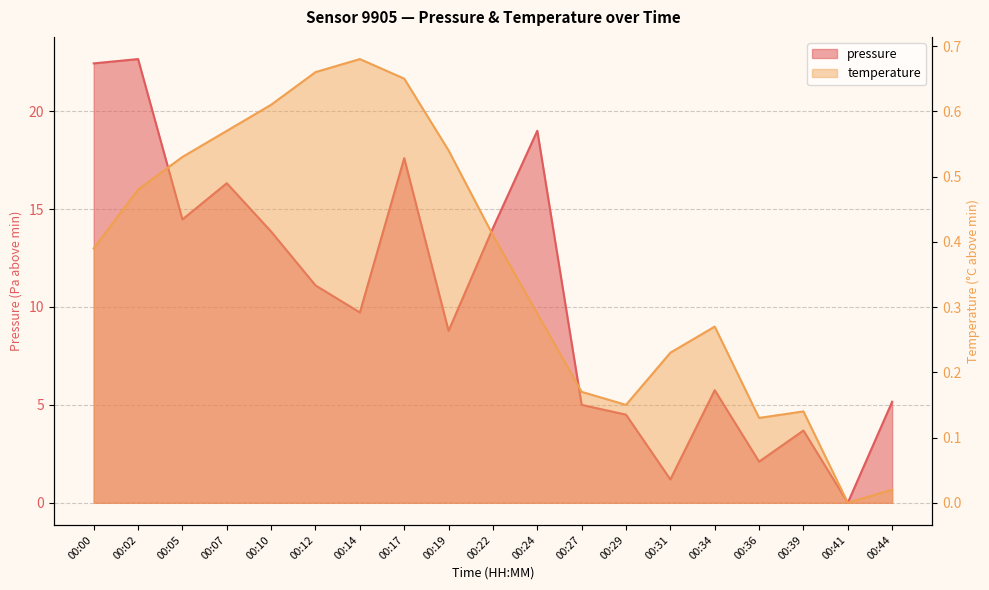

Between 00:12 and 00:41, which is larger?

00:12